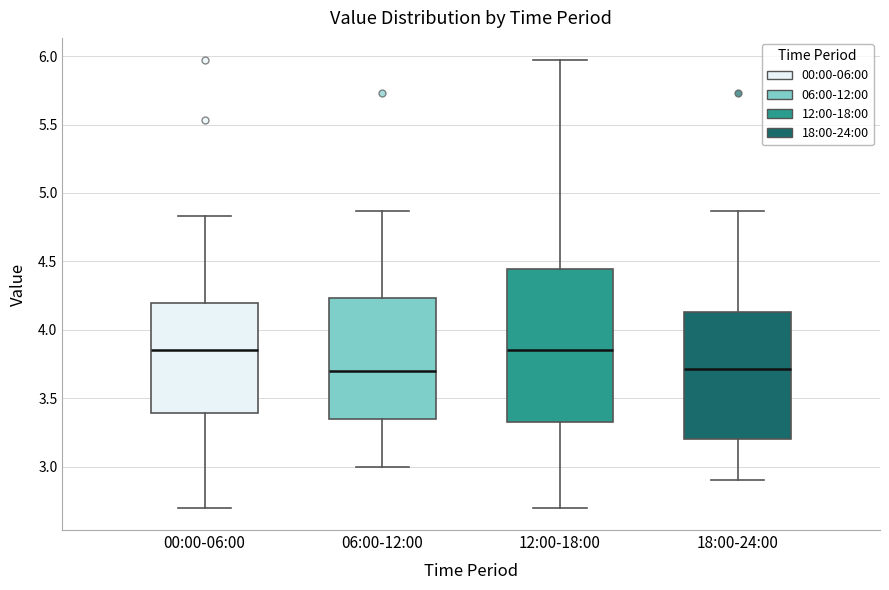

Reading left to right, read every box against the y-axis: the position of its median line, the range the box covers, and the ends of its whiskers. The values are not printed on the chart, so give them approximately, as read against the axis.

00:00-06:00: median 3.85, box 3.40 to 4.20, whiskers 2.70 to 4.85
06:00-12:00: median 3.70, box 3.35 to 4.25, whiskers 3.00 to 4.85
12:00-18:00: median 3.85, box 3.35 to 4.45, whiskers 2.70 to 5.95
18:00-24:00: median 3.70, box 3.20 to 4.15, whiskers 2.90 to 4.85